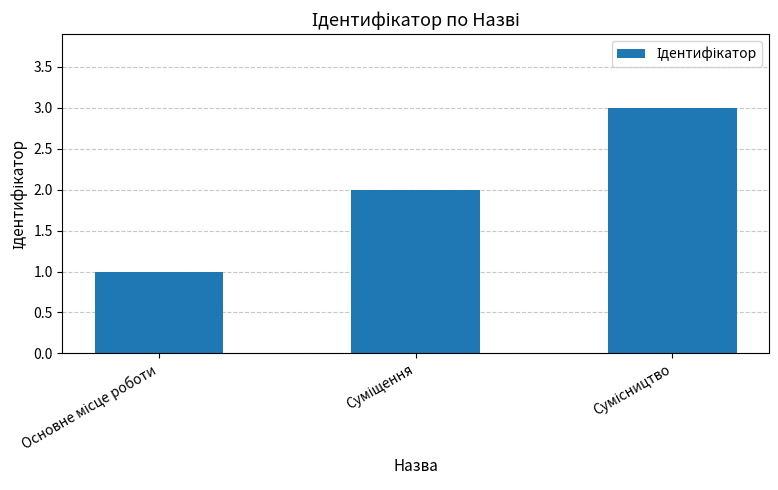

How many series are shown in this chart?

1